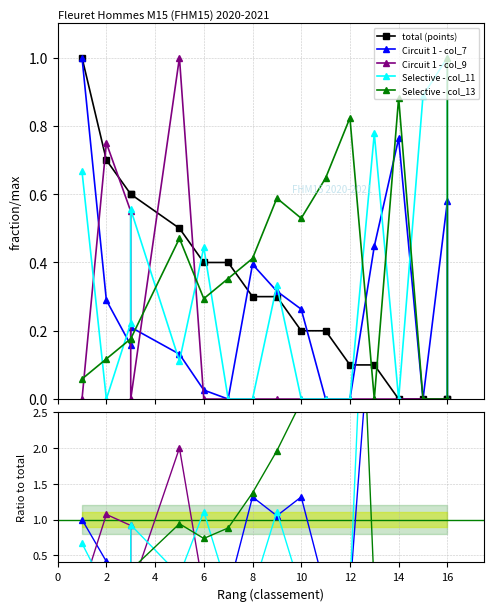

How many intersections are there between Selective - col_13 and Circuit 1 - col_7?

4